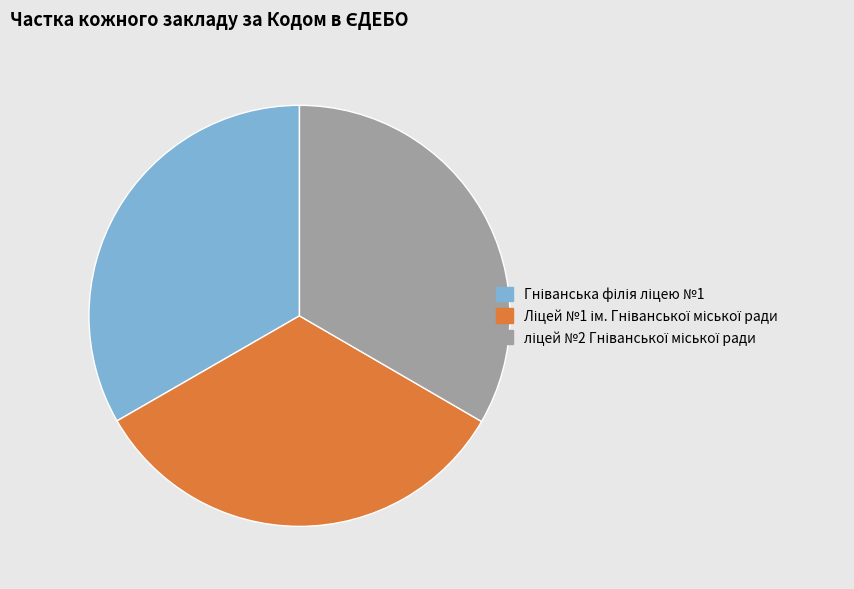

Is there any slice that represents more than half of the pie?

No